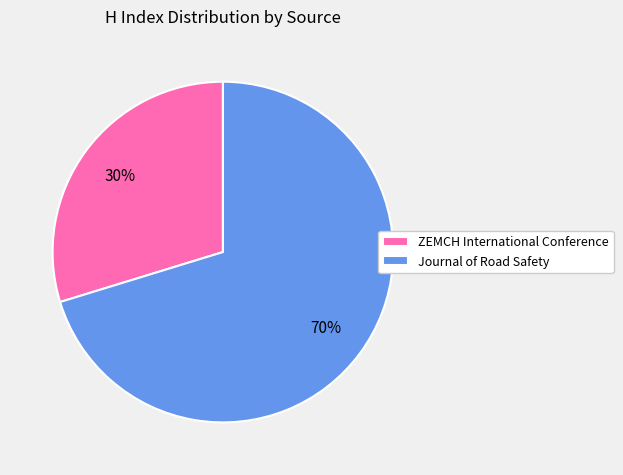

How many segments does this pie chart have?

2